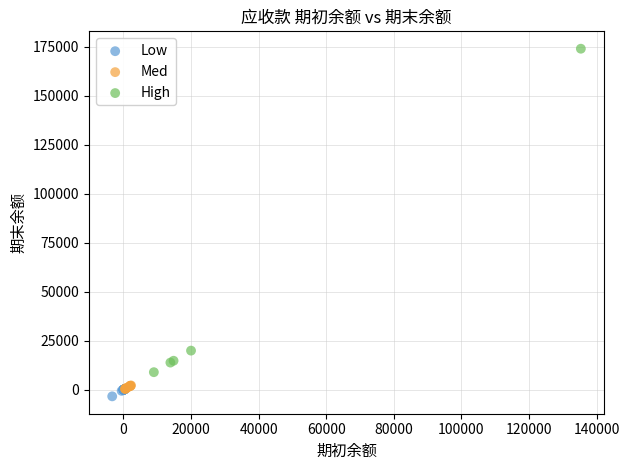

Which series has the largest Y range (max minus min)?

High